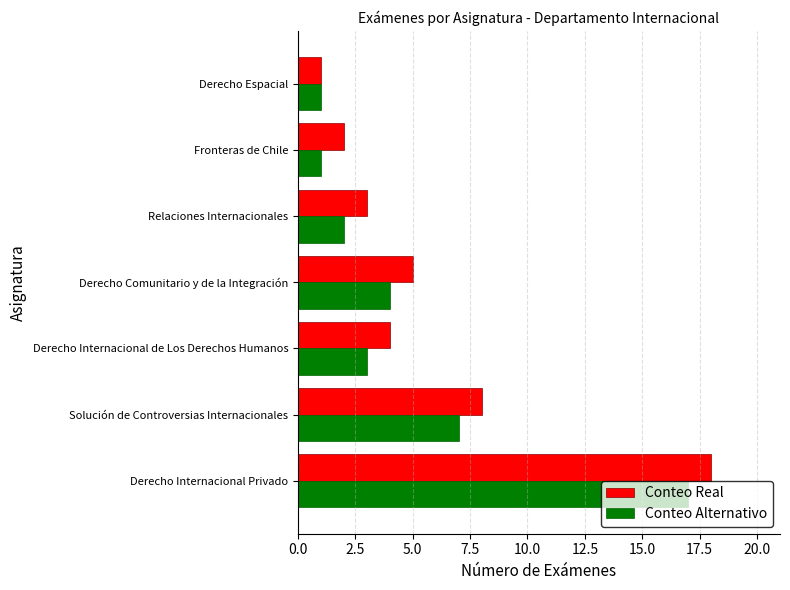

True or false: Conteo Real has a value of 18 at Derecho Internacional Privado.

True